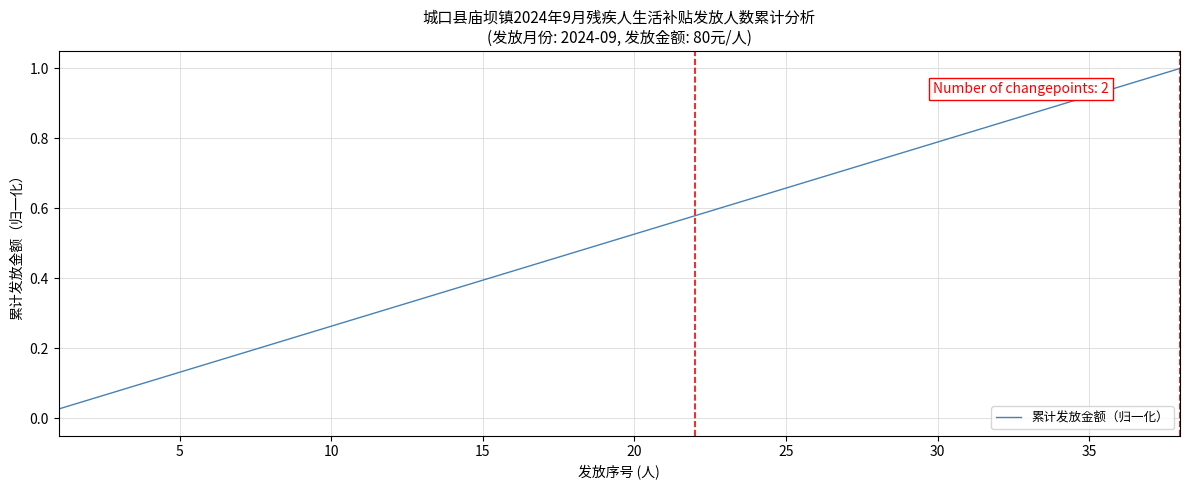

True or false: there are more than 1 points higher than both neighbors.

False